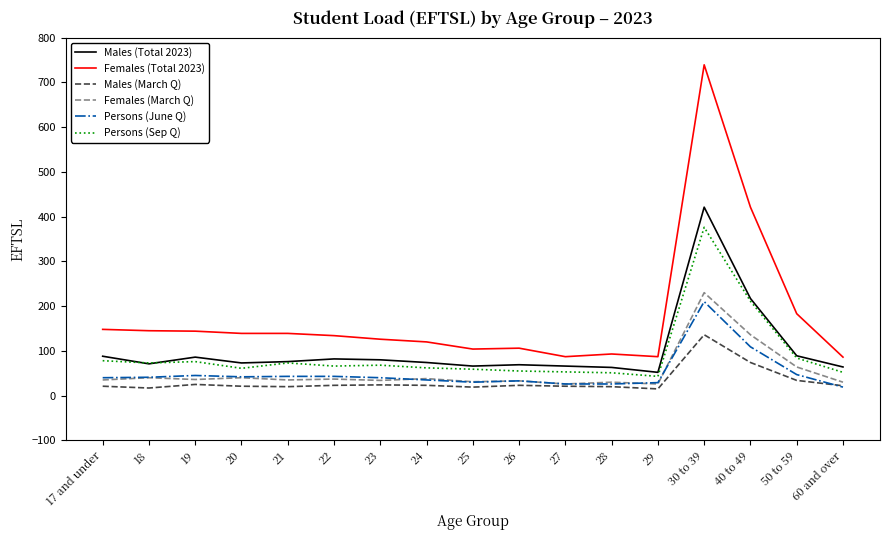

Is it true that Males (Total 2023) equals 74 at 24?

True